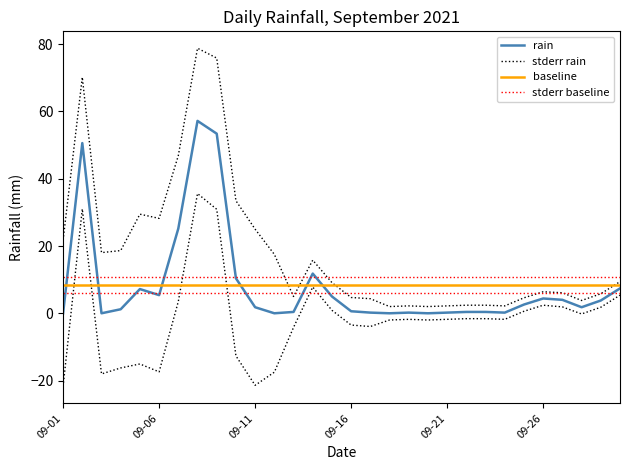

True or false: the data shows 0.2 at 2021-09-21.

True